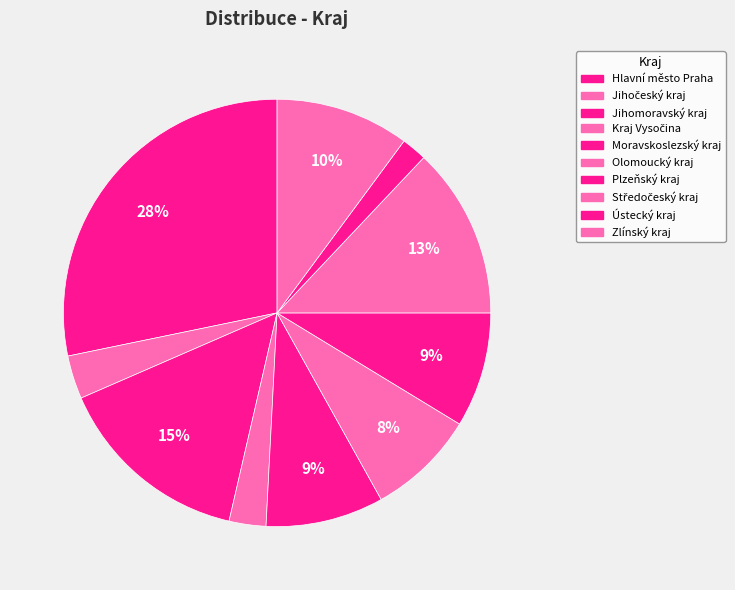

To the nearest percent, what is the difference between the largest and smallest slice percentages?

26%